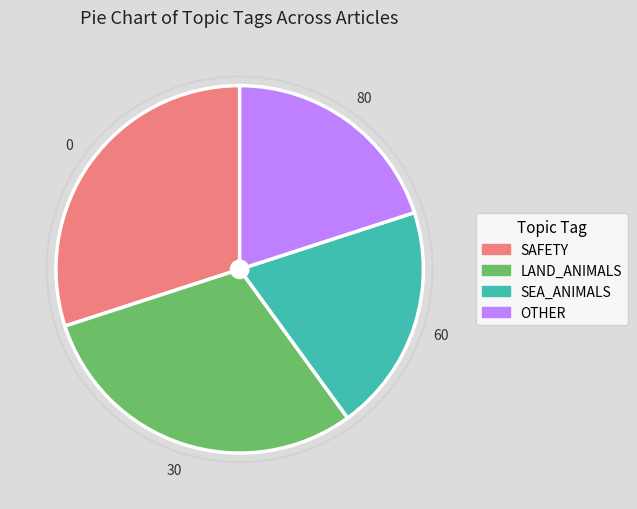

Is there any slice that represents more than half of the pie?

No